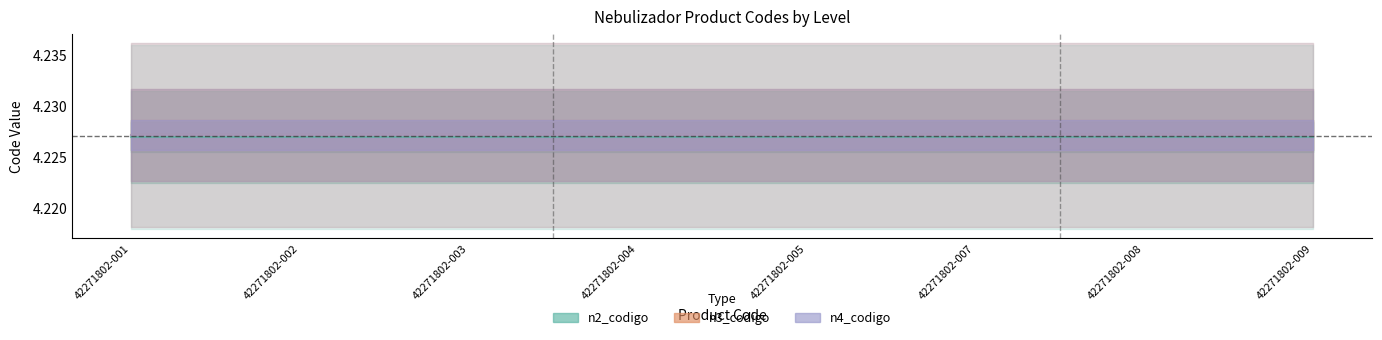

At which category is the sum across all series the highest?

42271802-001